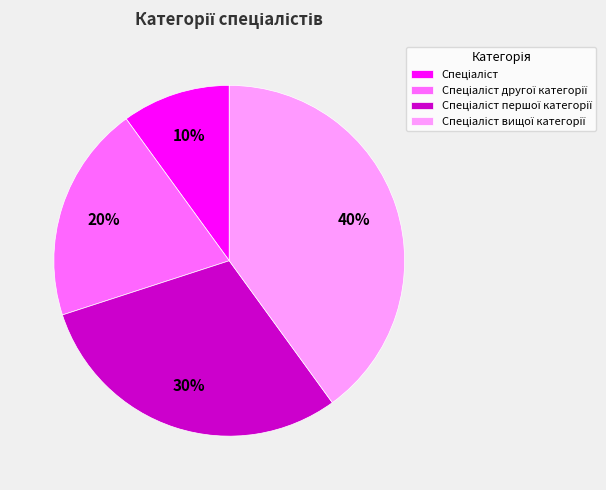

Is there any slice that represents more than half of the pie?

No